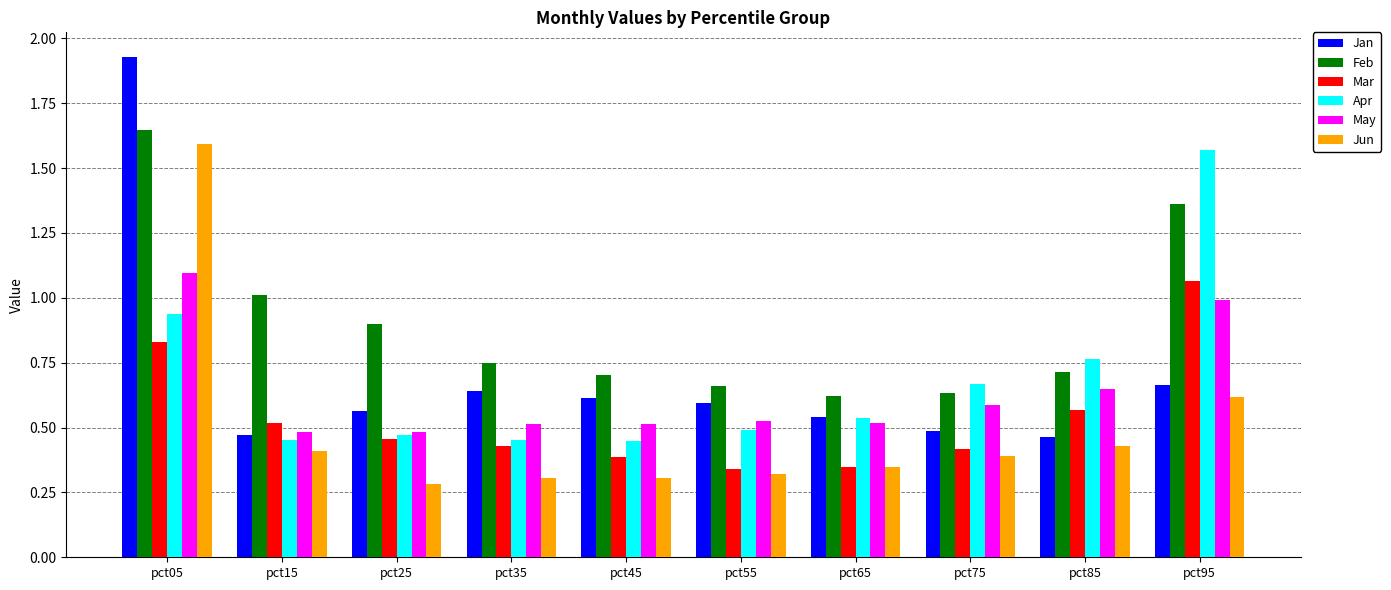

Which series changed the most between pct15 and pct95?

Apr